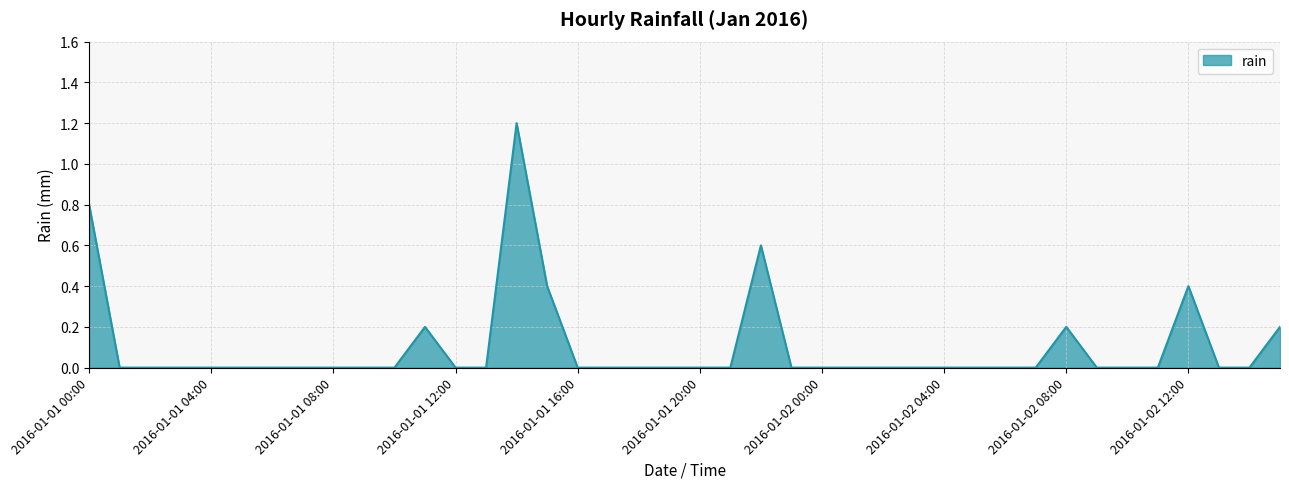

What is the average value?

0.1